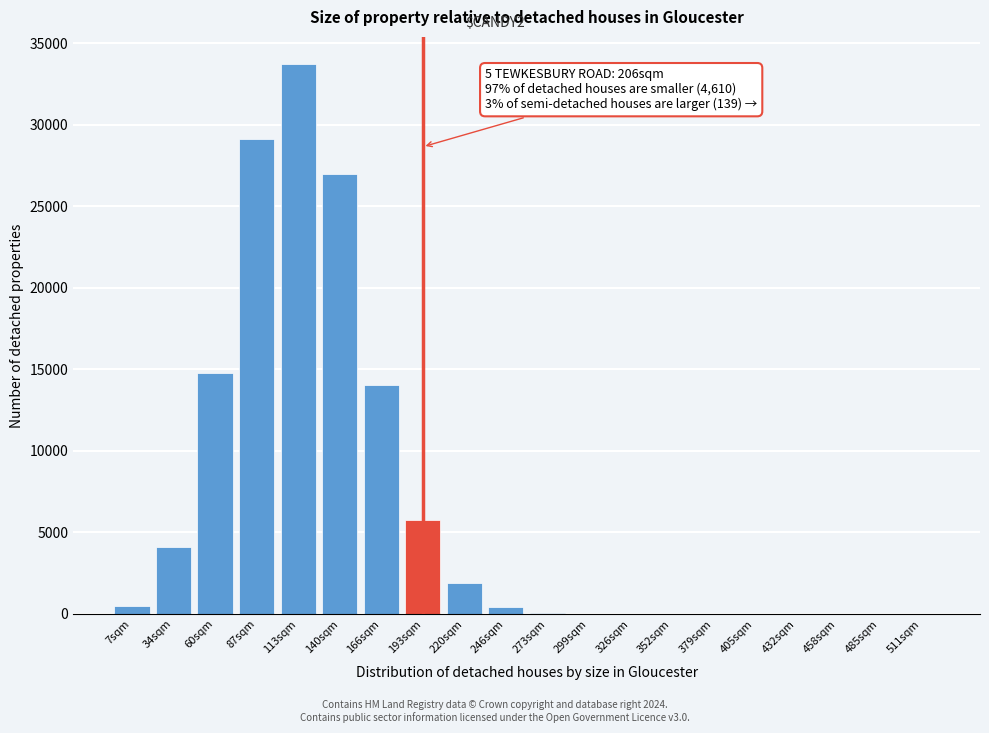

What is the sum of all values?

131472